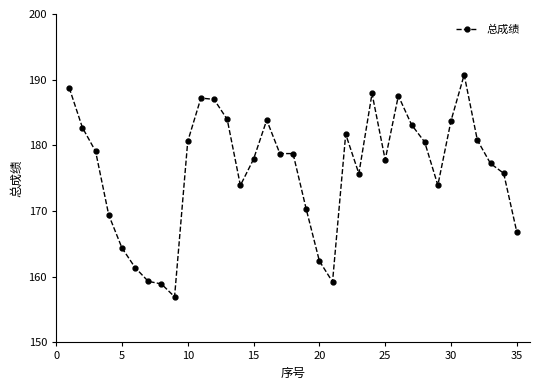

True or false: there are more than 1 points higher than both neighbors.

True